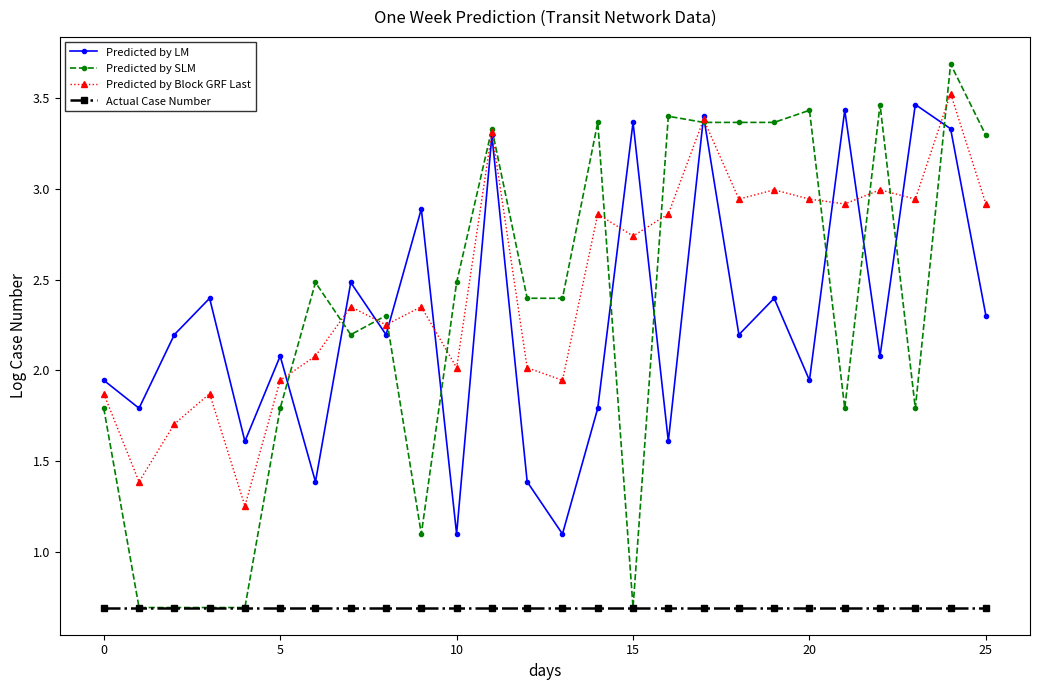

How many lines are shown in the chart?

4